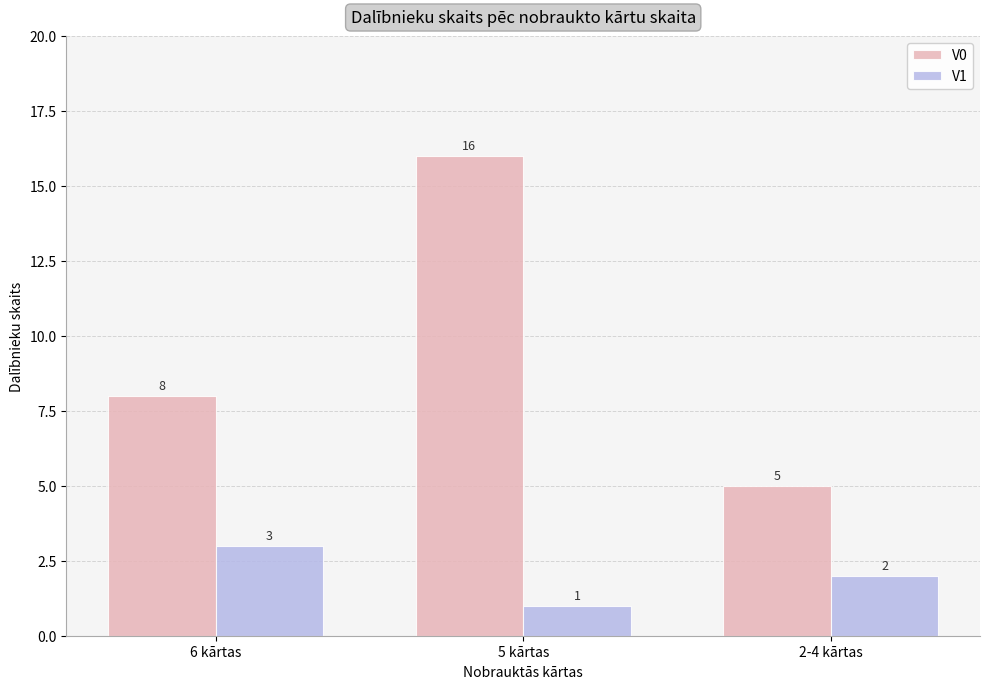

Rank the categories by V0 value from lowest to highest.

2-4 kārtas, 6 kārtas, 5 kārtas